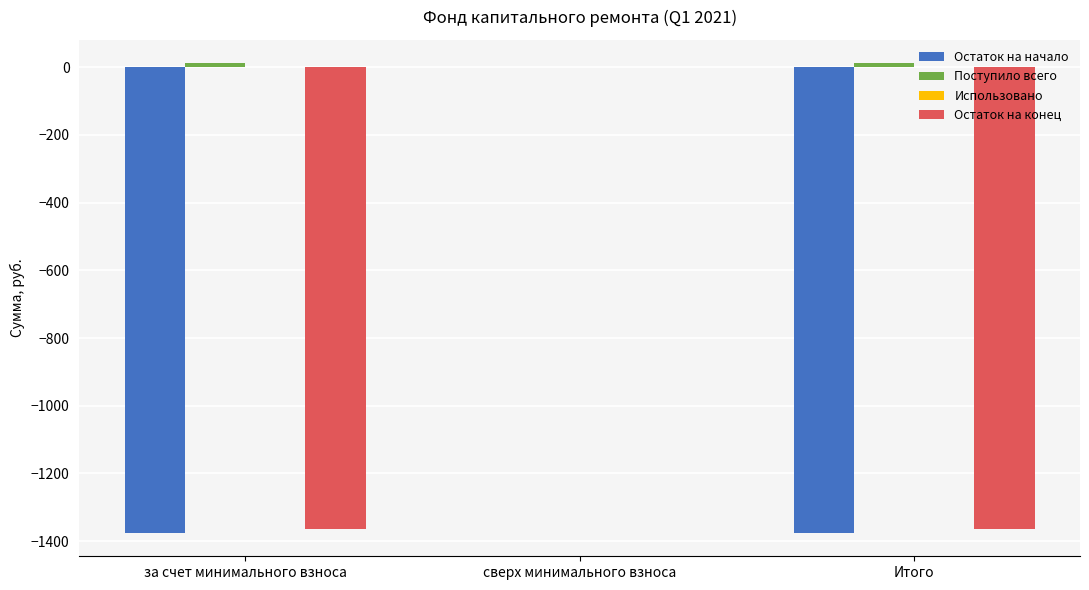

How many data points does each series have?

3